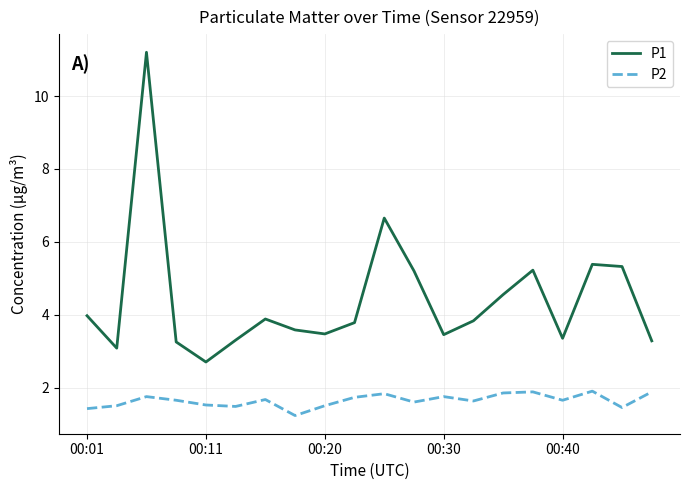

Which series has the largest range (max minus min)?

P1